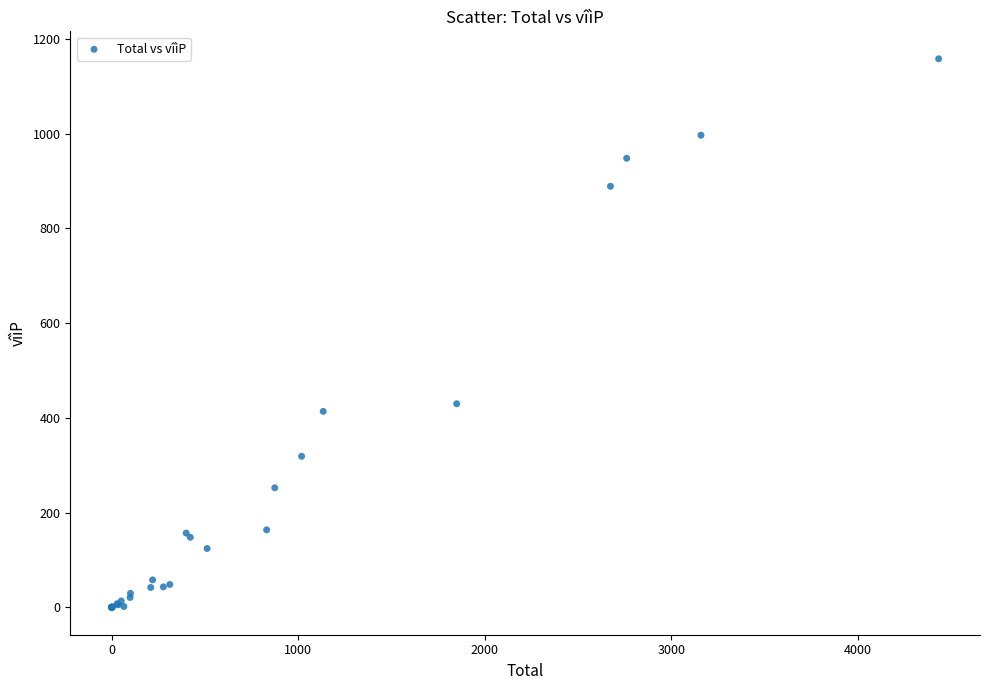

What Y value in the scatter plot is closest to 578?

429.7